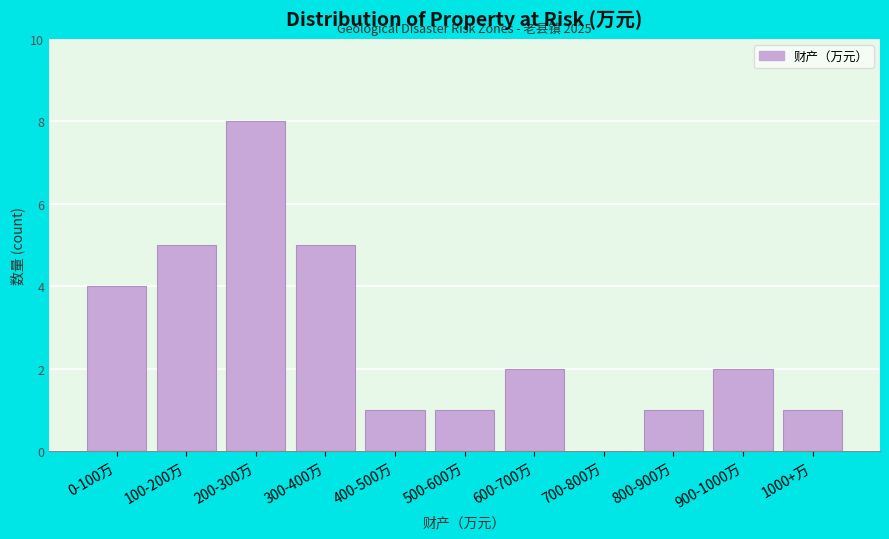

Reading left to right, what are all the values shown in this chart?

0-100万=4	100-200万=5	200-300万=8	300-400万=5	400-500万=1	500-600万=1	600-700万=2	700-800万=0	800-900万=1	900-1000万=2	1000+万=1